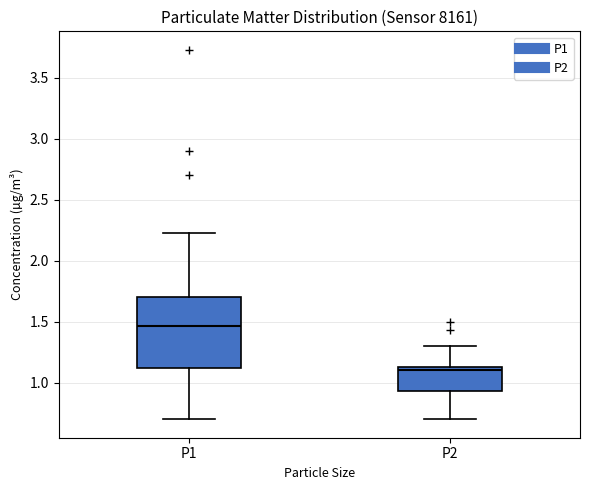

Which box is the tallest, from its lower edge to its upper edge?

P1